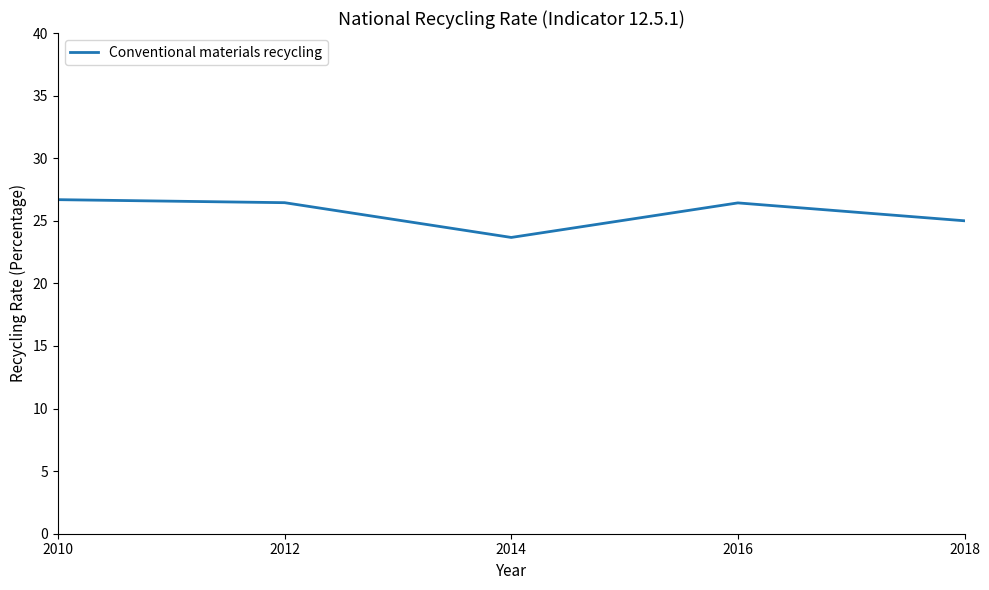

Where is the data nearest to the value 25?

2018